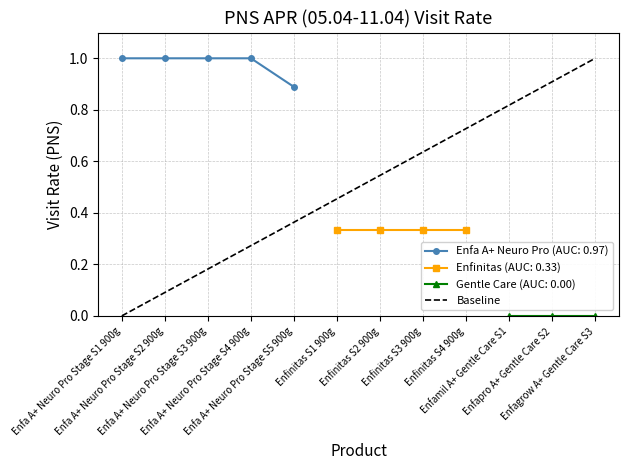

How many values are between 0 and 1?

2